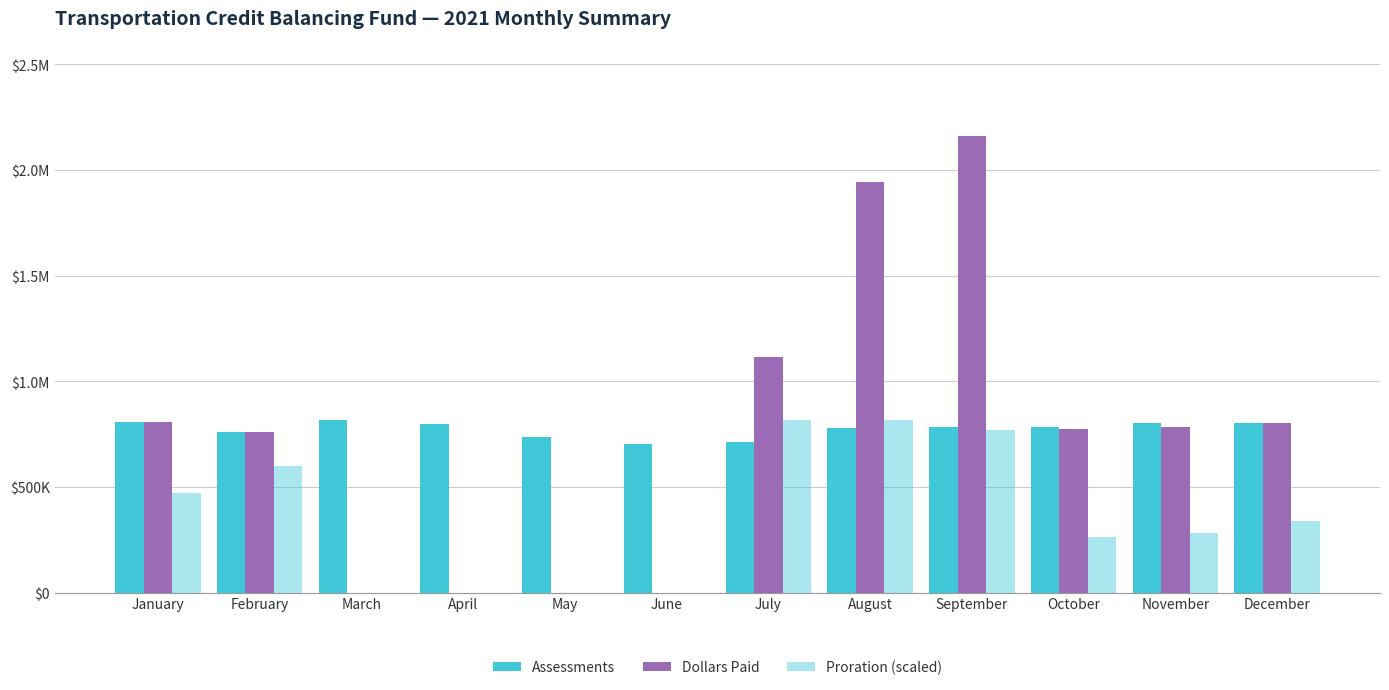

Rank the series at June from lowest to highest value.

Dollars Paid, Proration (scaled), Assessments